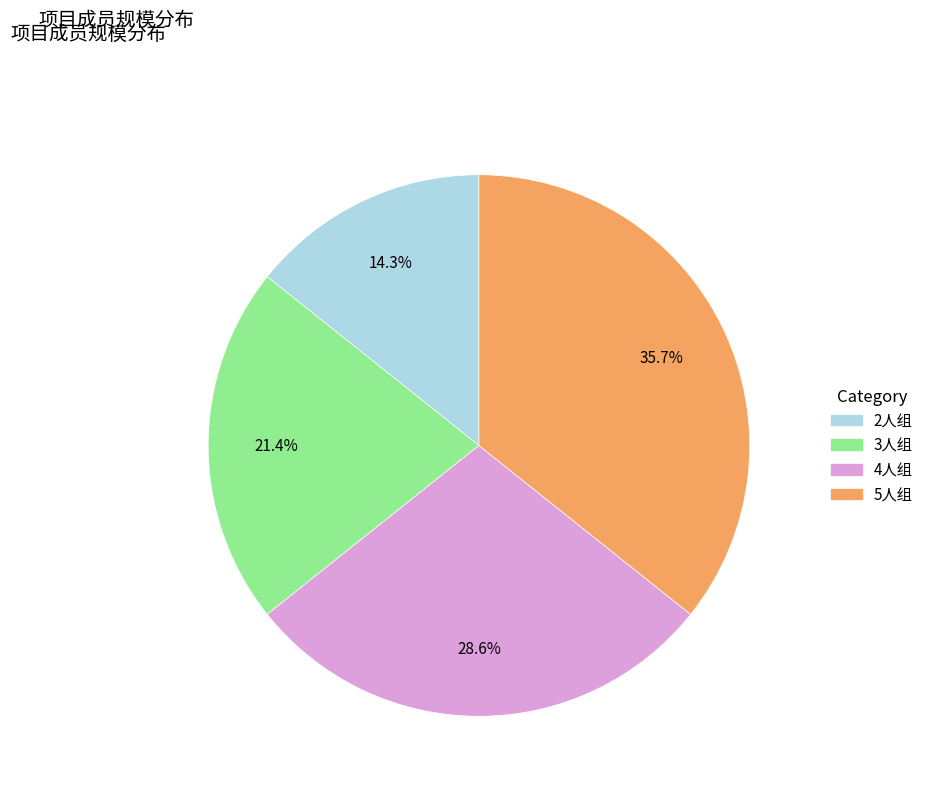

Is there any slice that represents more than half of the pie?

No